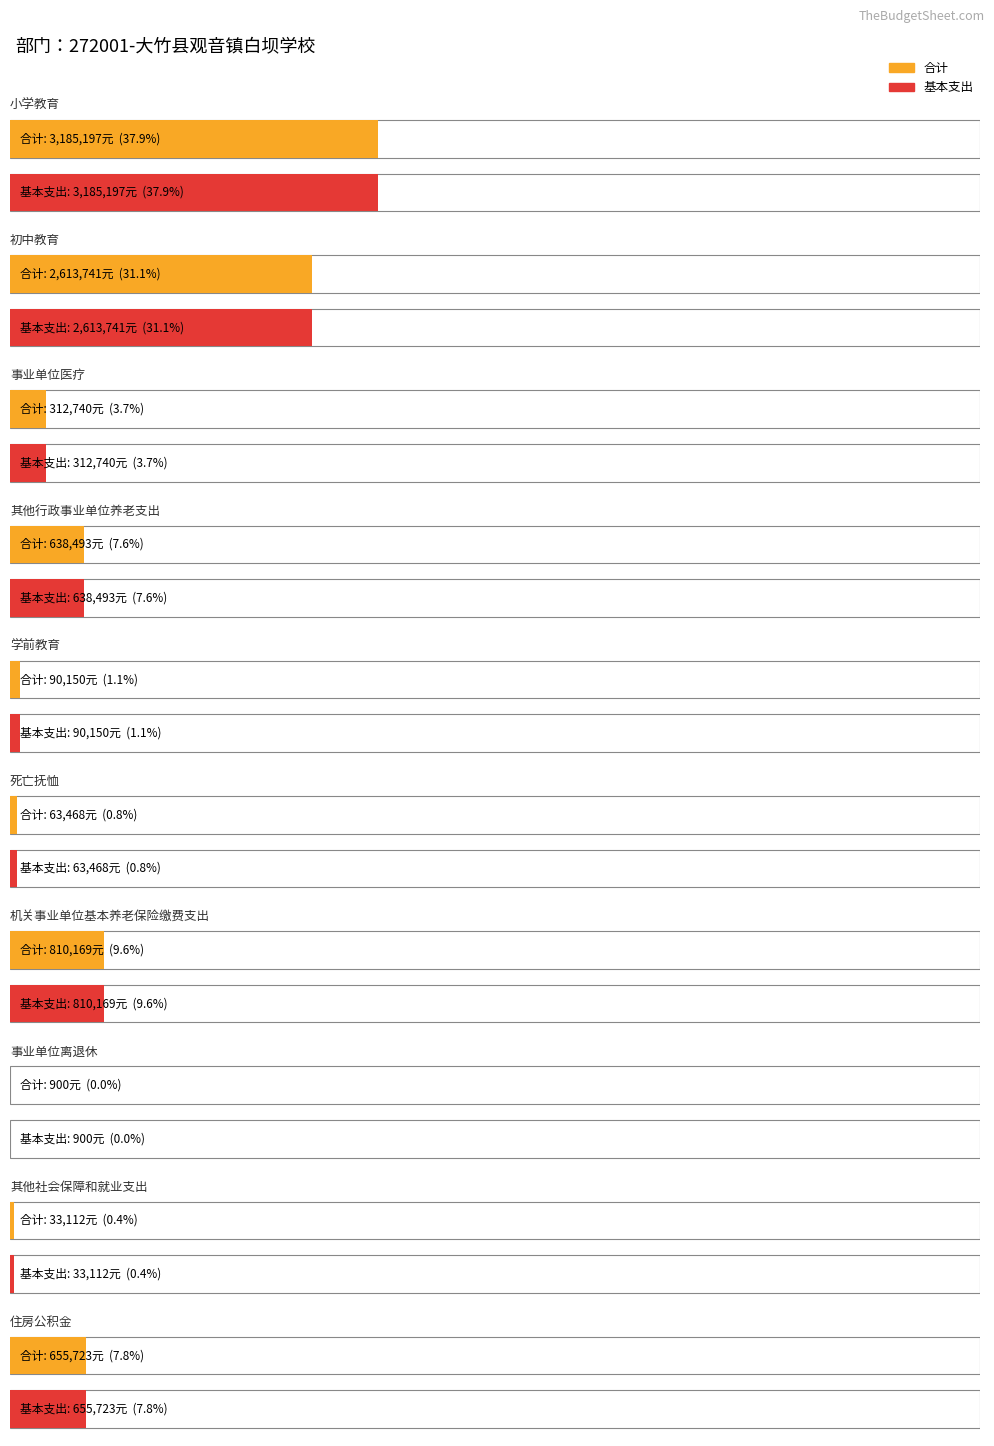

At which label does 基本支出 reach its minimum?

事业单位离退休